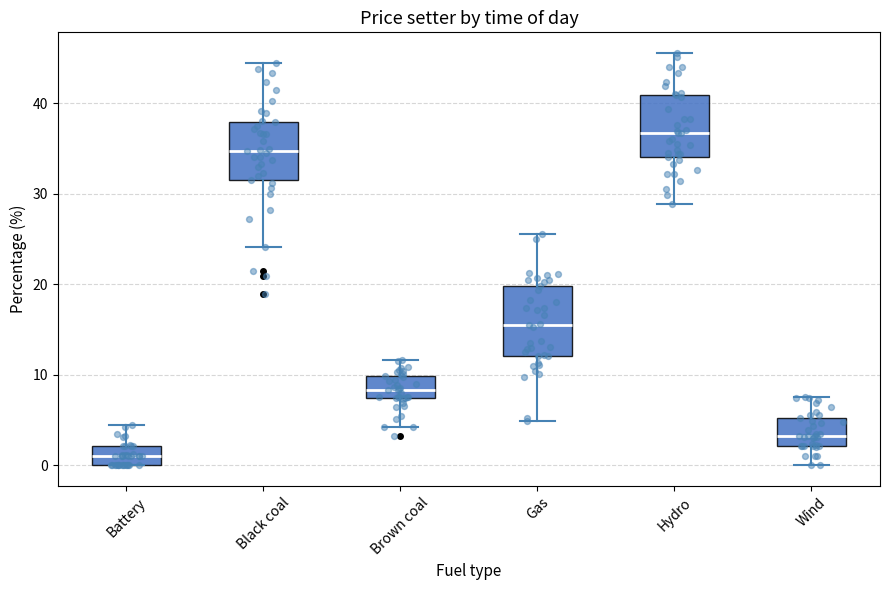

Where does the lower whisker of the box for Wind end on the y-axis? The values are not printed on the chart, so give them approximately, as read against the axis.

0